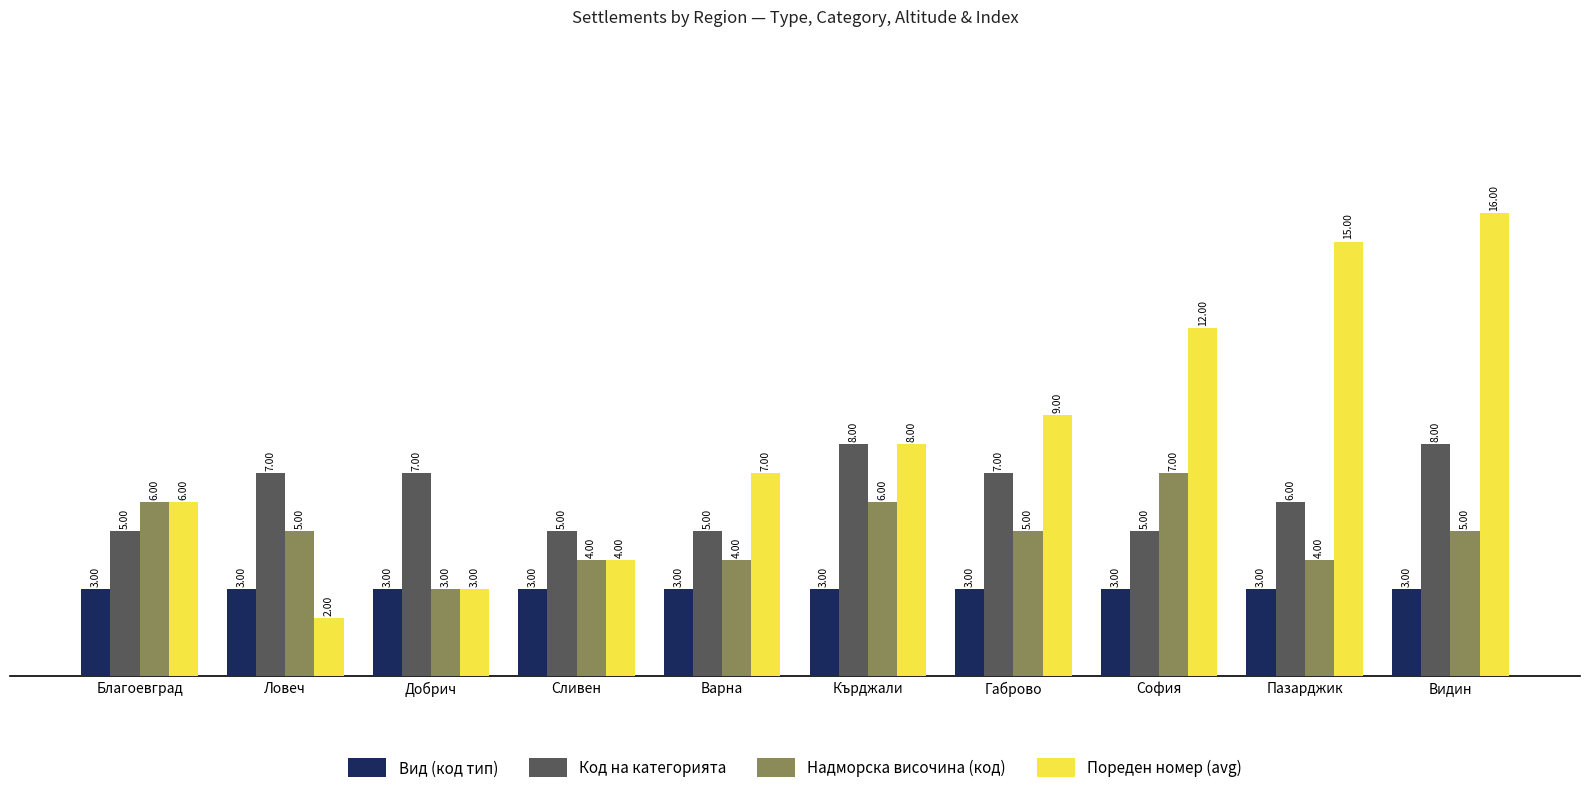

What are all the series names shown in the legend?

Вид (код тип), Код на категорията, Надморска височина (код), Пореден номер (avg)